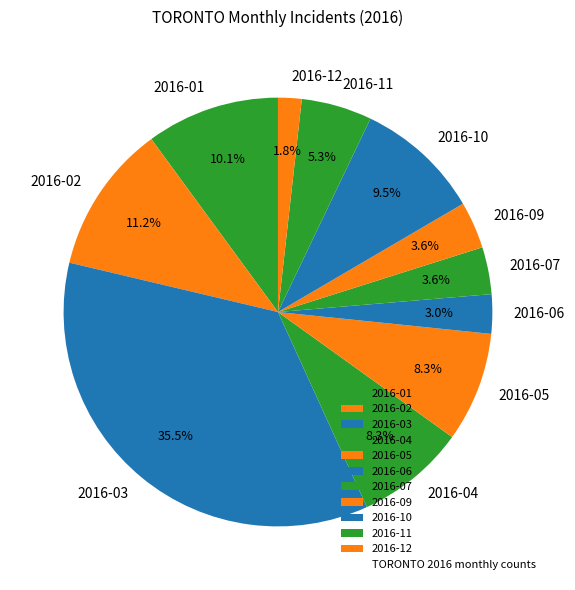

What portion of the pie excludes 2016-05?

91.7%